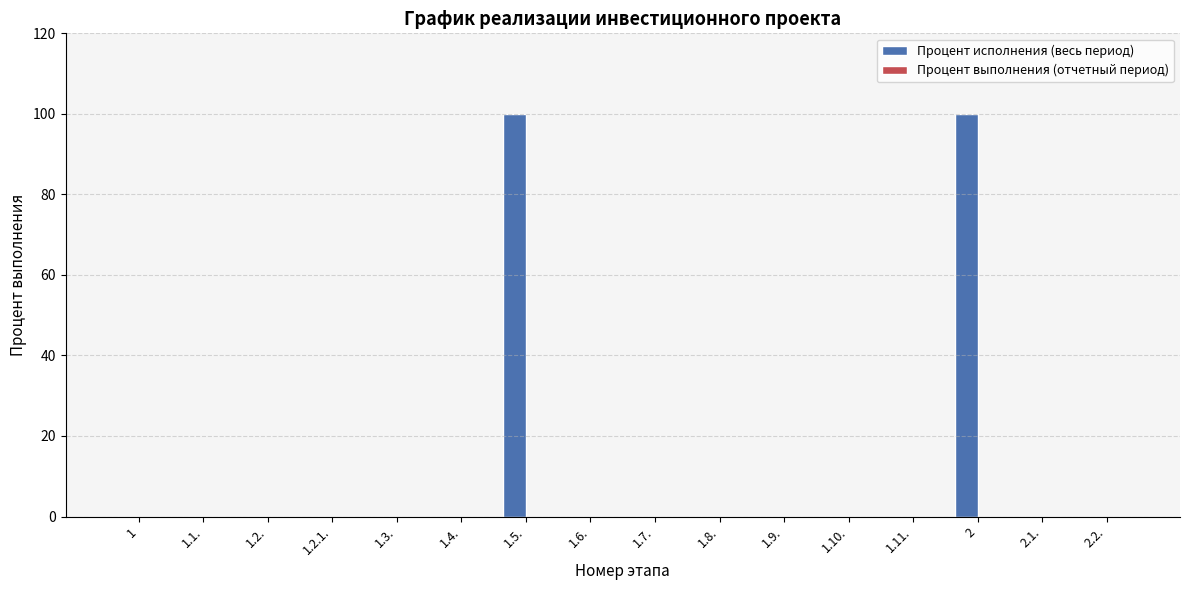

Reading left to right, what are all the values shown in this chart?

1=0	1.1.=0	1.2.=0	1.2.1.=0	1.3.=0	1.4.=0	1.5.=100	1.6.=0	1.7.=0	1.8.=0	1.9.=0	1.10.=0	1.11.=0	2=100	2.1.=0	2.2.=0